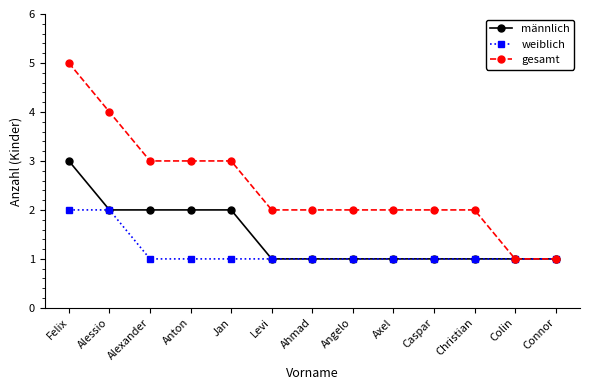

What is the spread (max minus min) of values at Felix?

3